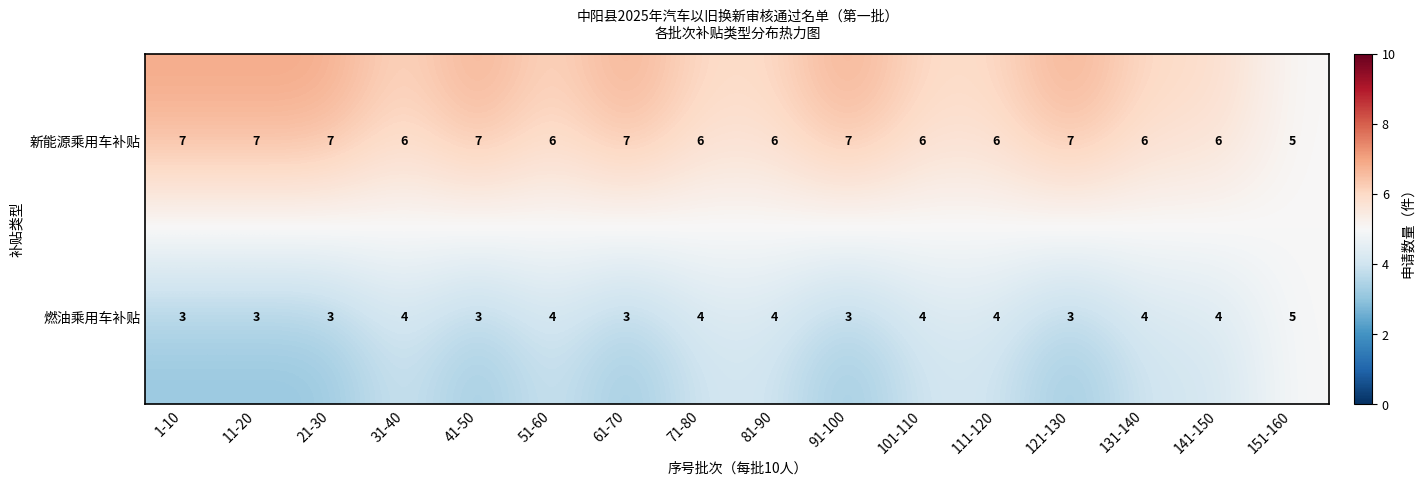

Which series has the largest total across all categories?

新能源乘用车补贴